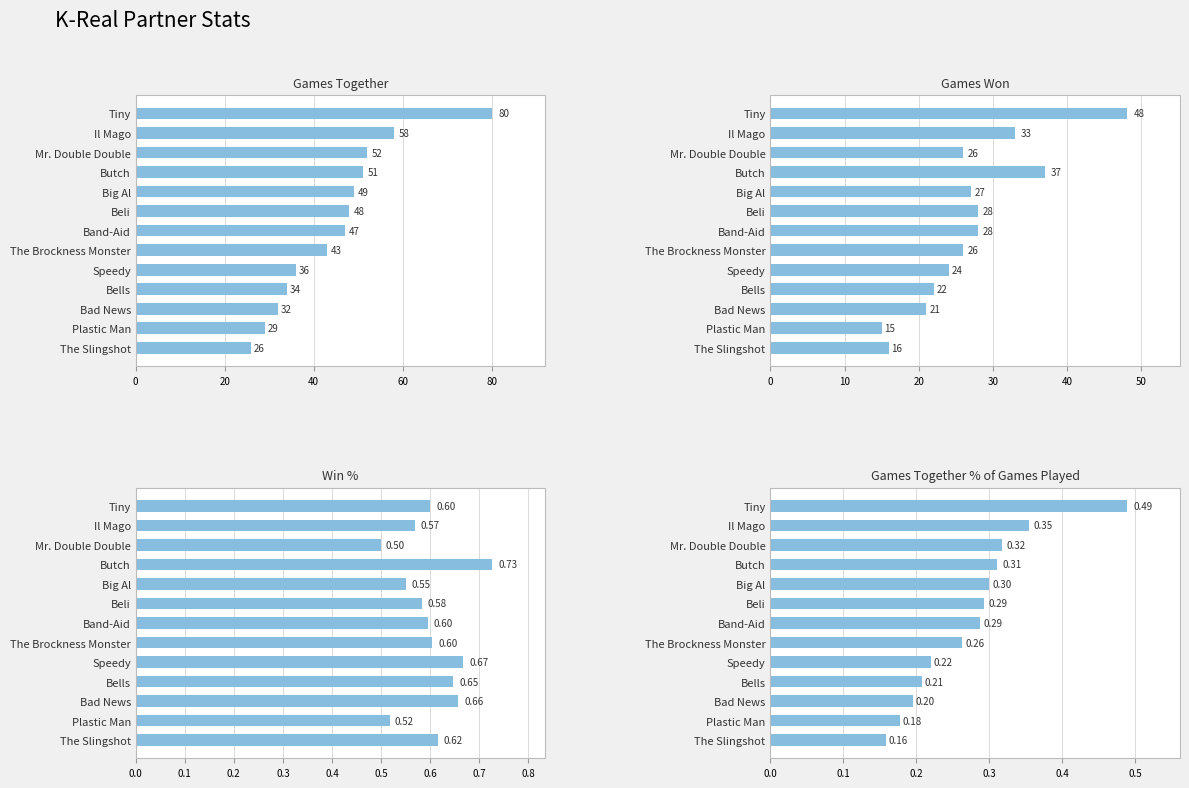

What is the greatest value displayed?

80.0